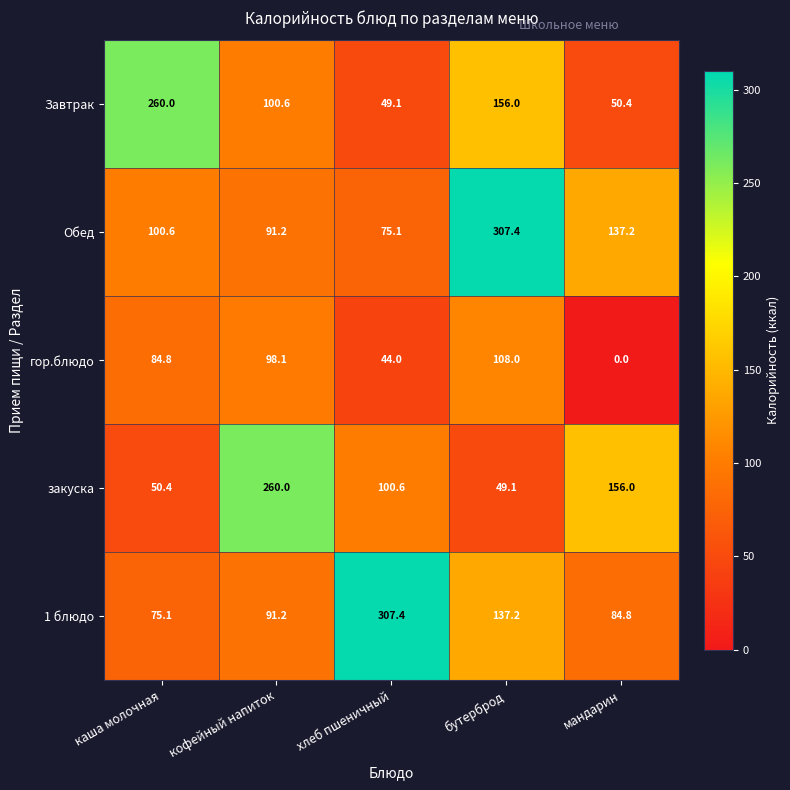

Reading right to left, transcribe all the data shown in this chart.

Завтрак: 50.4	156.0	49.1	100.6	260.0
Обед: 137.2	307.4	75.1	91.2	100.6
гор.блюдо: 0.0	108.0	44.0	98.1	84.8
закуска: 156.0	49.1	100.6	260.0	50.4
1 блюдо: 84.8	137.2	307.4	91.2	75.1